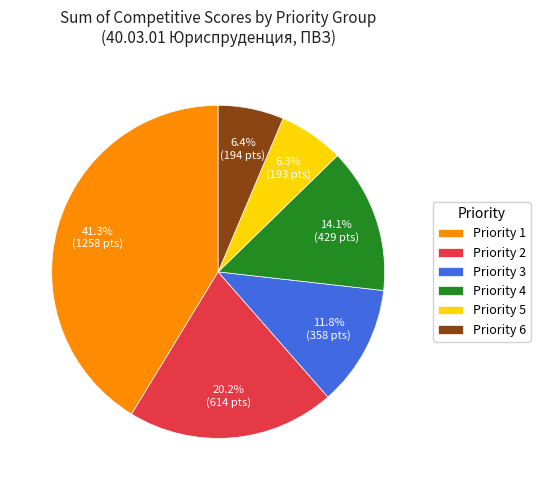

Which category has the biggest portion of the pie?

Priority 1